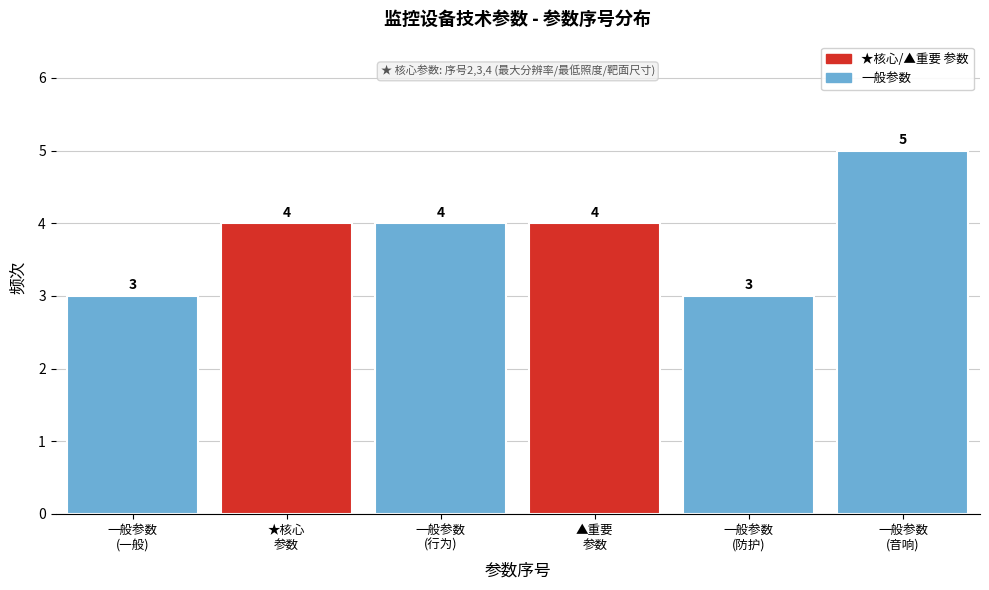

Reading left to right, extract all data points from this chart.

3	4	4	4	3	5